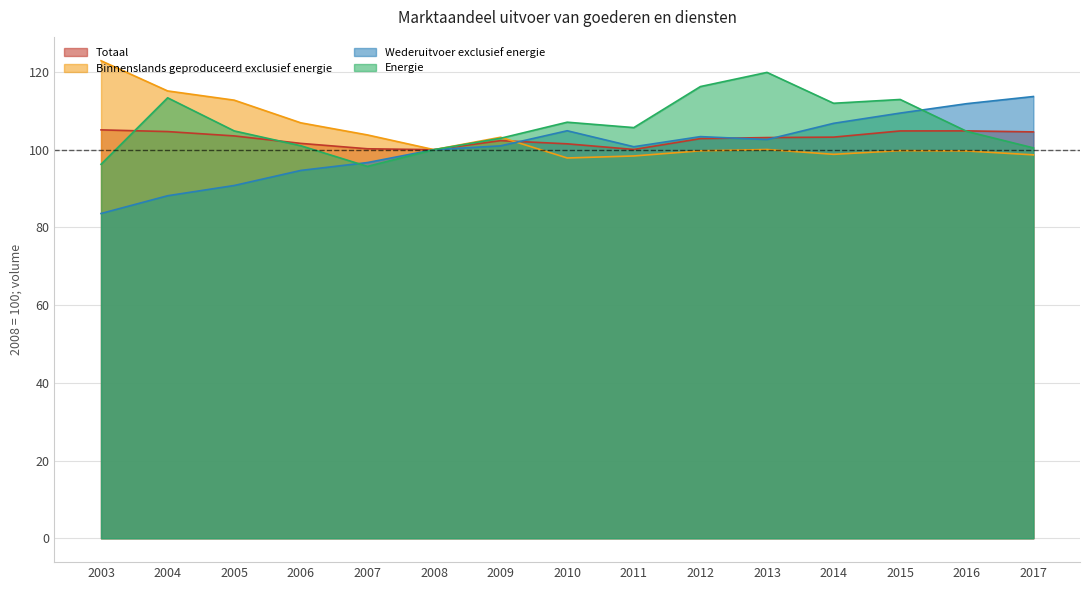

Does the chart have visible grid lines?

Yes